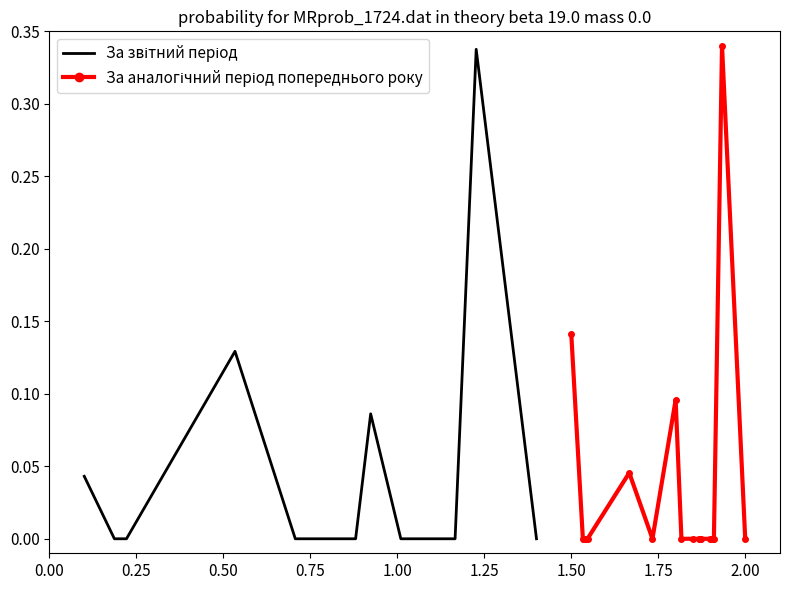

How many lines are shown in the chart?

2